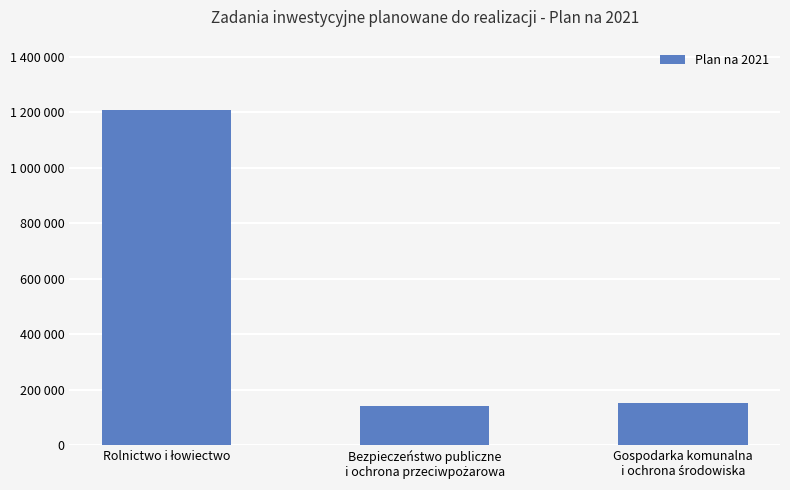

At which category does the chart reach its minimum across all series?

Bezpieczeństwo publiczne
i ochrona przeciwpożarowa